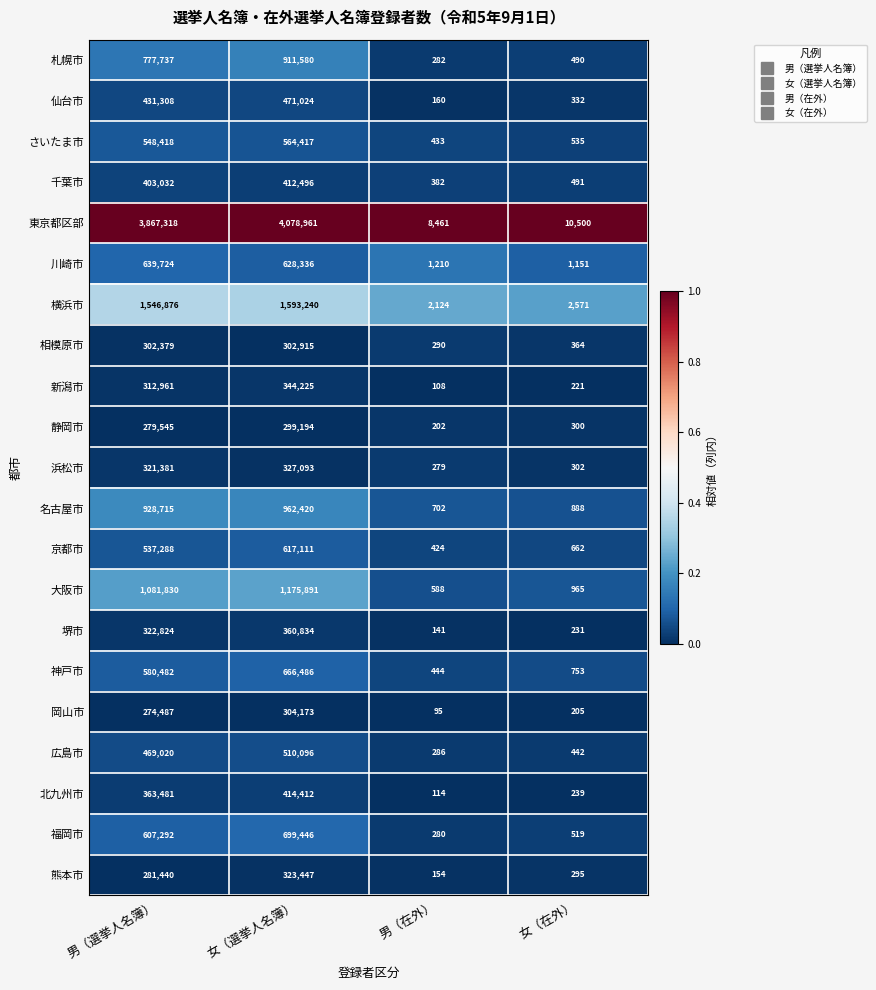

Is the value of 堺市 at 女（在外） greater than the value of 川崎市 at 女（選挙人名簿）?

No